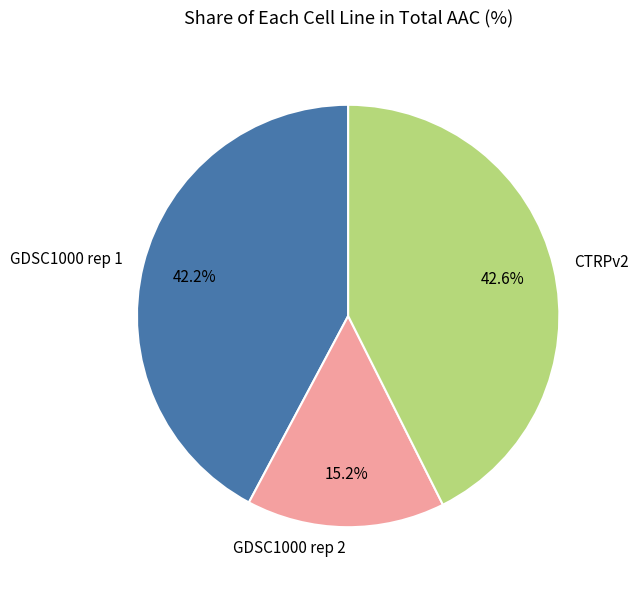

To the nearest percent, what is the combined percentage of GDSC1000 rep 2 and GDSC1000 rep 1?

57%